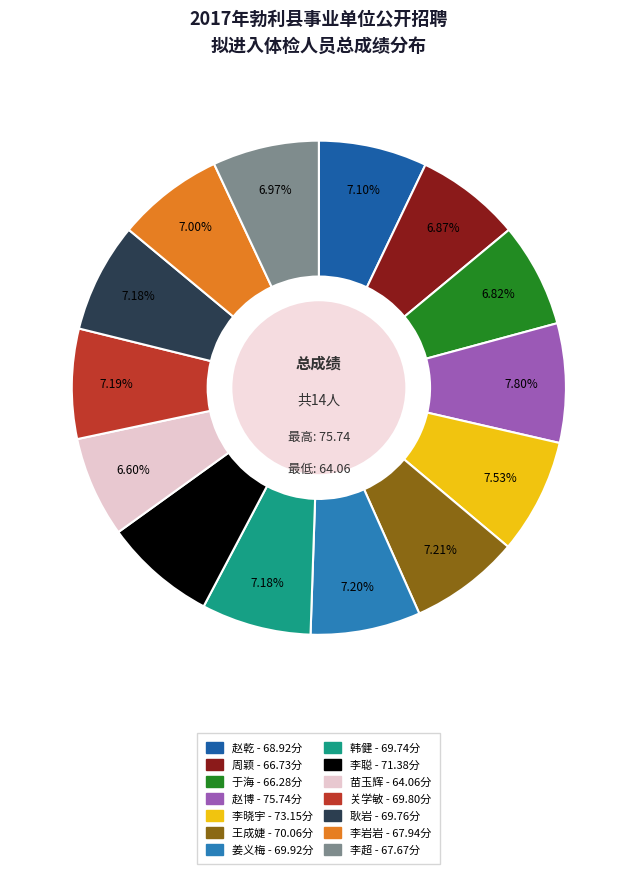

The 李岩岩 slice represents 7% of the pie. True or false?

True